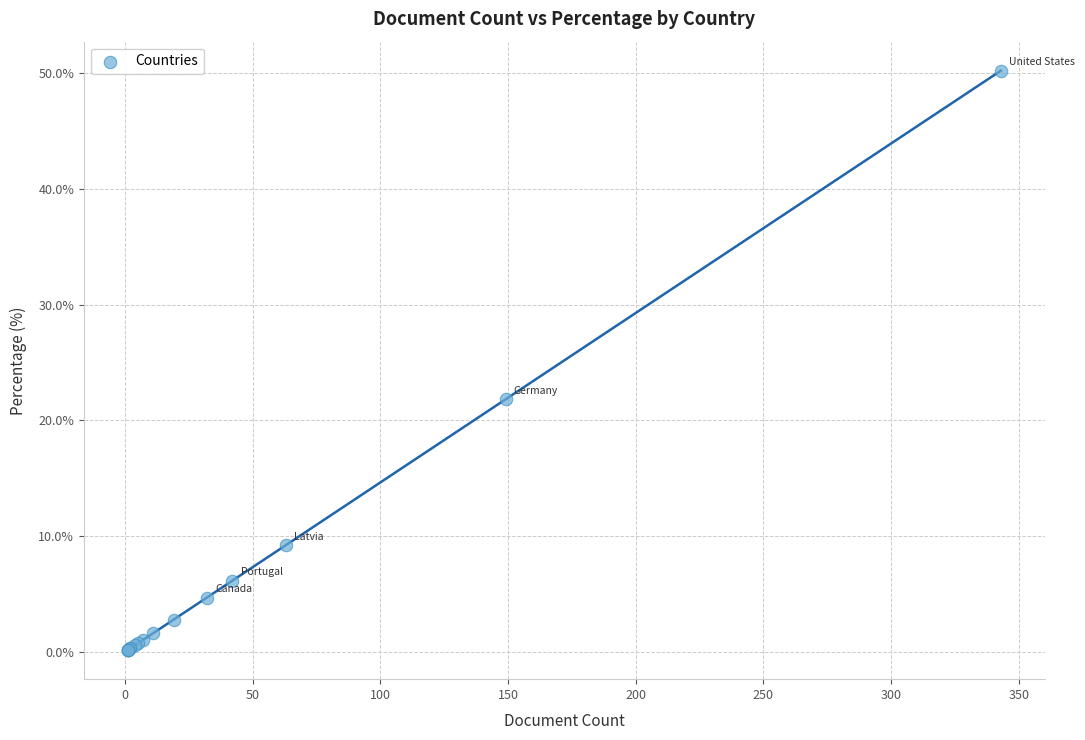

What Y value in the scatter plot is closest to 25?

21.8